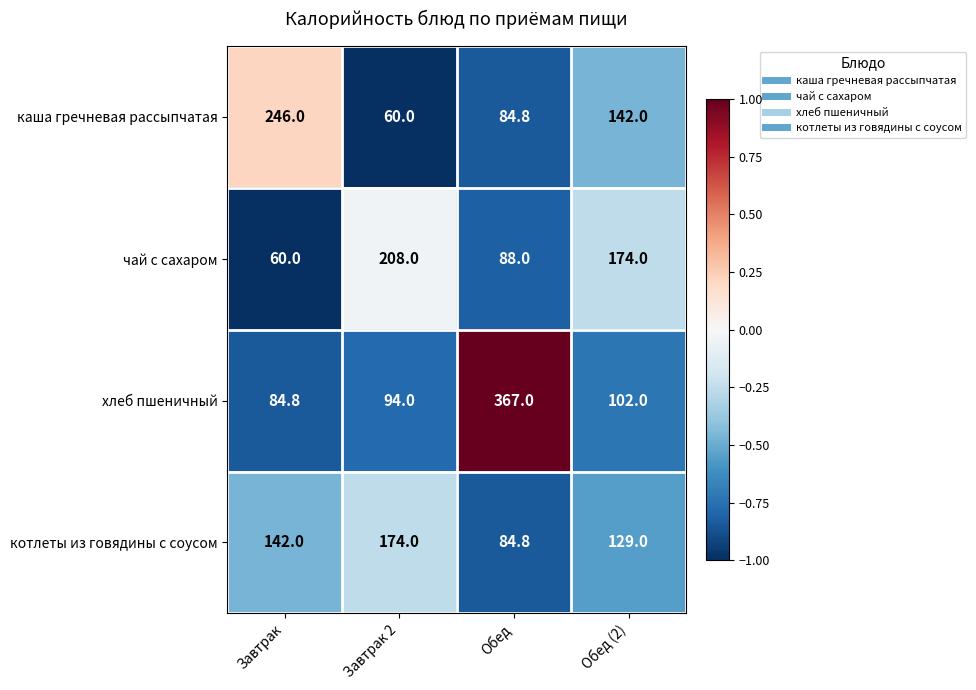

What is the difference between the maximum and minimum values in the хлеб пшеничный series?

282.2